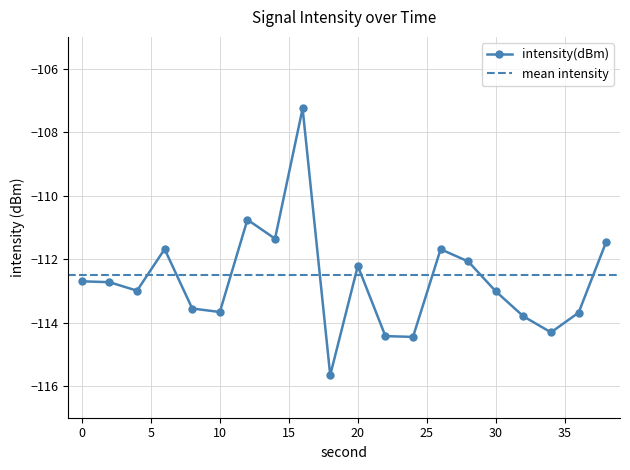

List the labels in order of value, smallest first.

18, 24, 22, 34, 32, 36, 10, 8, 30, 4, 2, 0, 20, 28, 26, 6, 38, 14, 12, 16